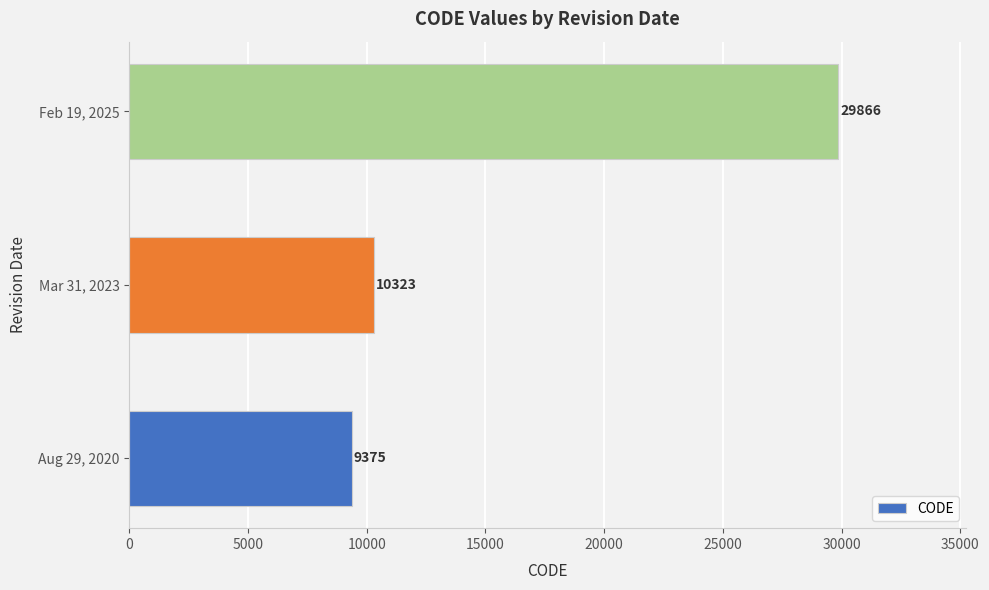

List the labels in order of value, smallest first.

Aug 29, 2020, Mar 31, 2023, Feb 19, 2025